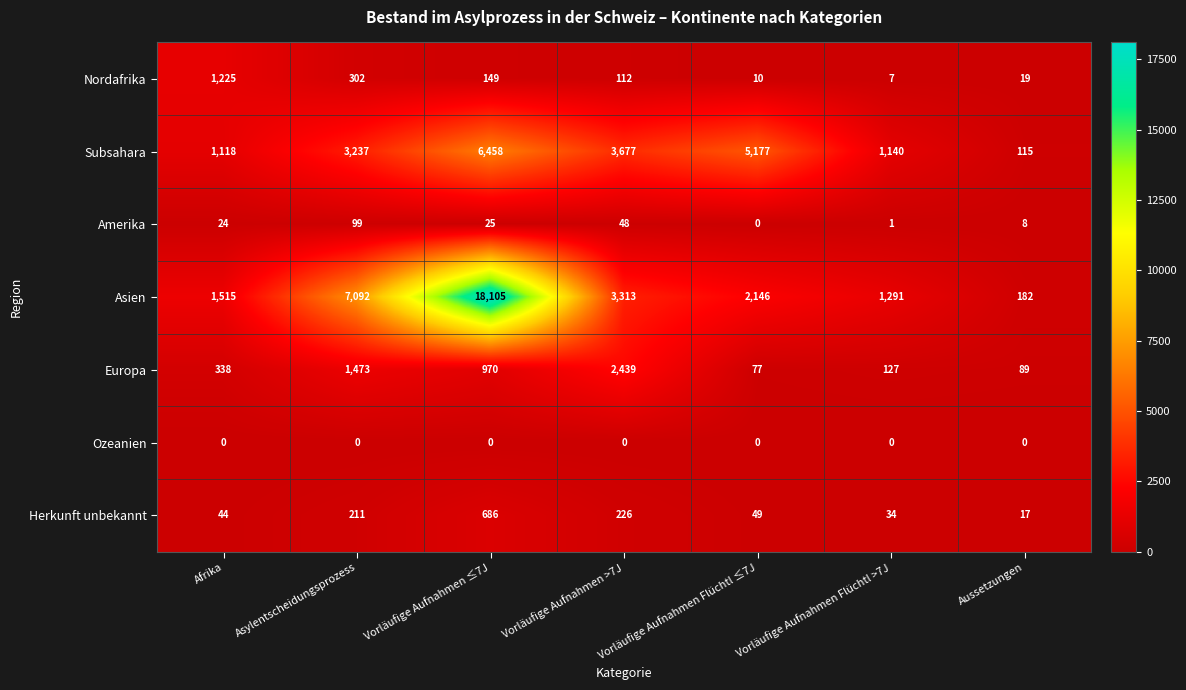

At which category is the sum across all series the highest?

Vorläufige Aufnahmen ≤7J